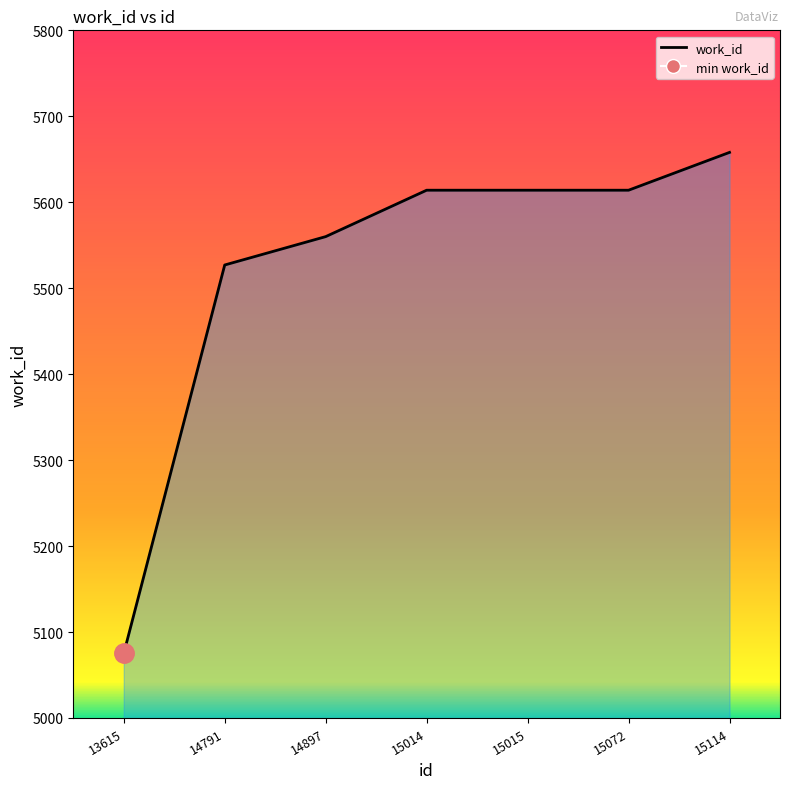

What is the change in value from 15072 to 15114?

+44